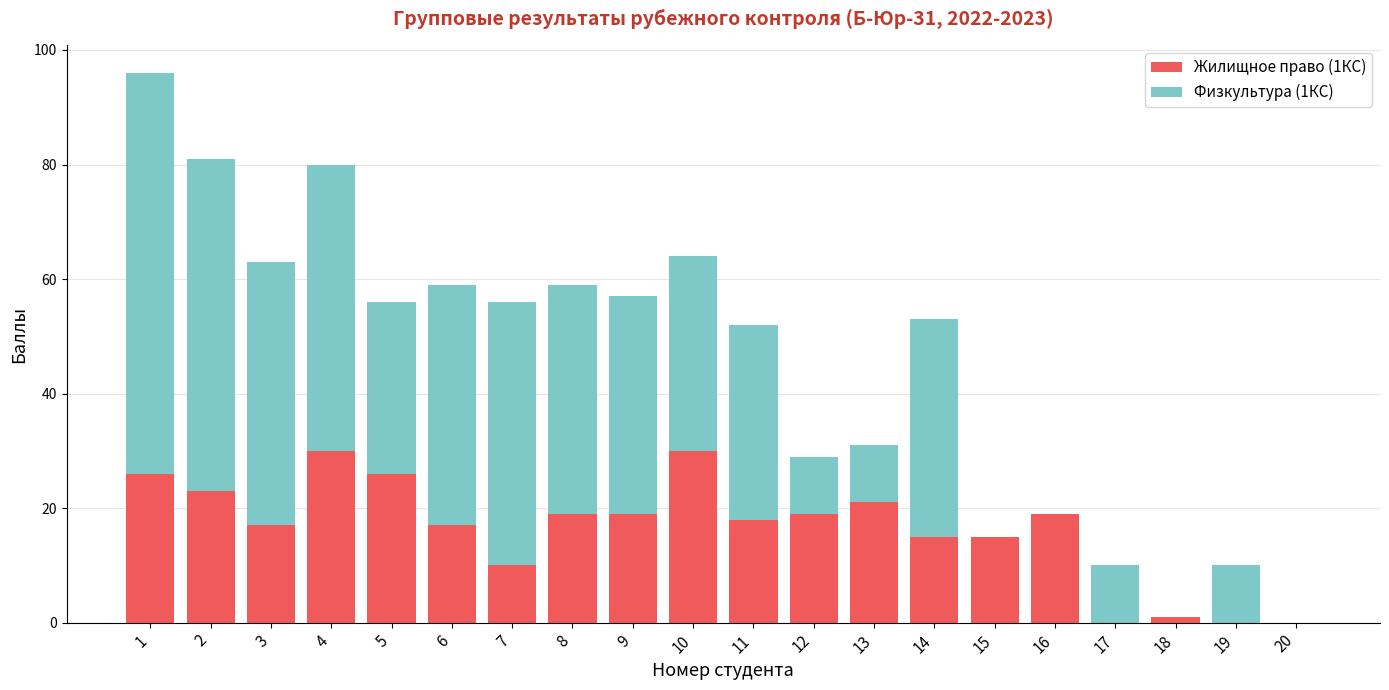

True or false: Жилищное право (1КС) has a value of 6 at 14.

False